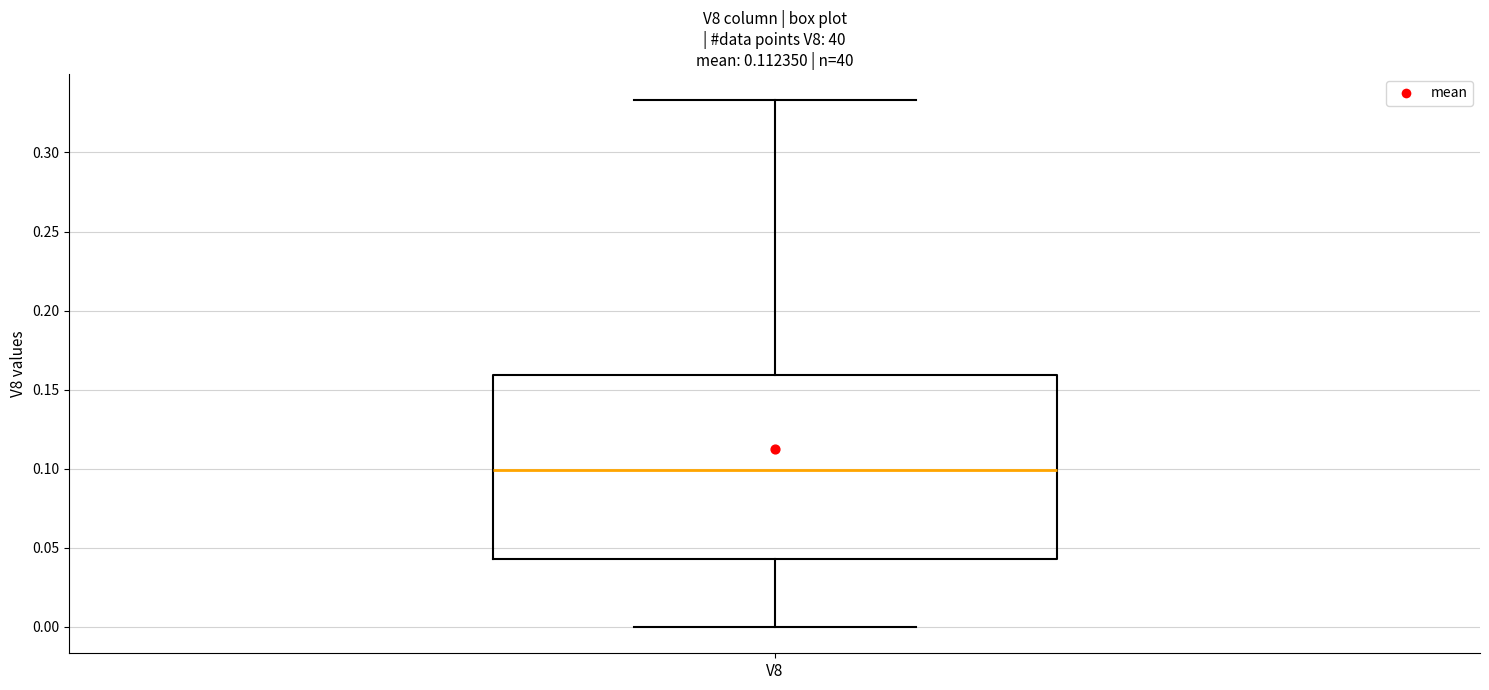

Where is the lower edge of the box for V8 on the y-axis? The values are not printed on the chart, so give them approximately, as read against the axis.

0.045